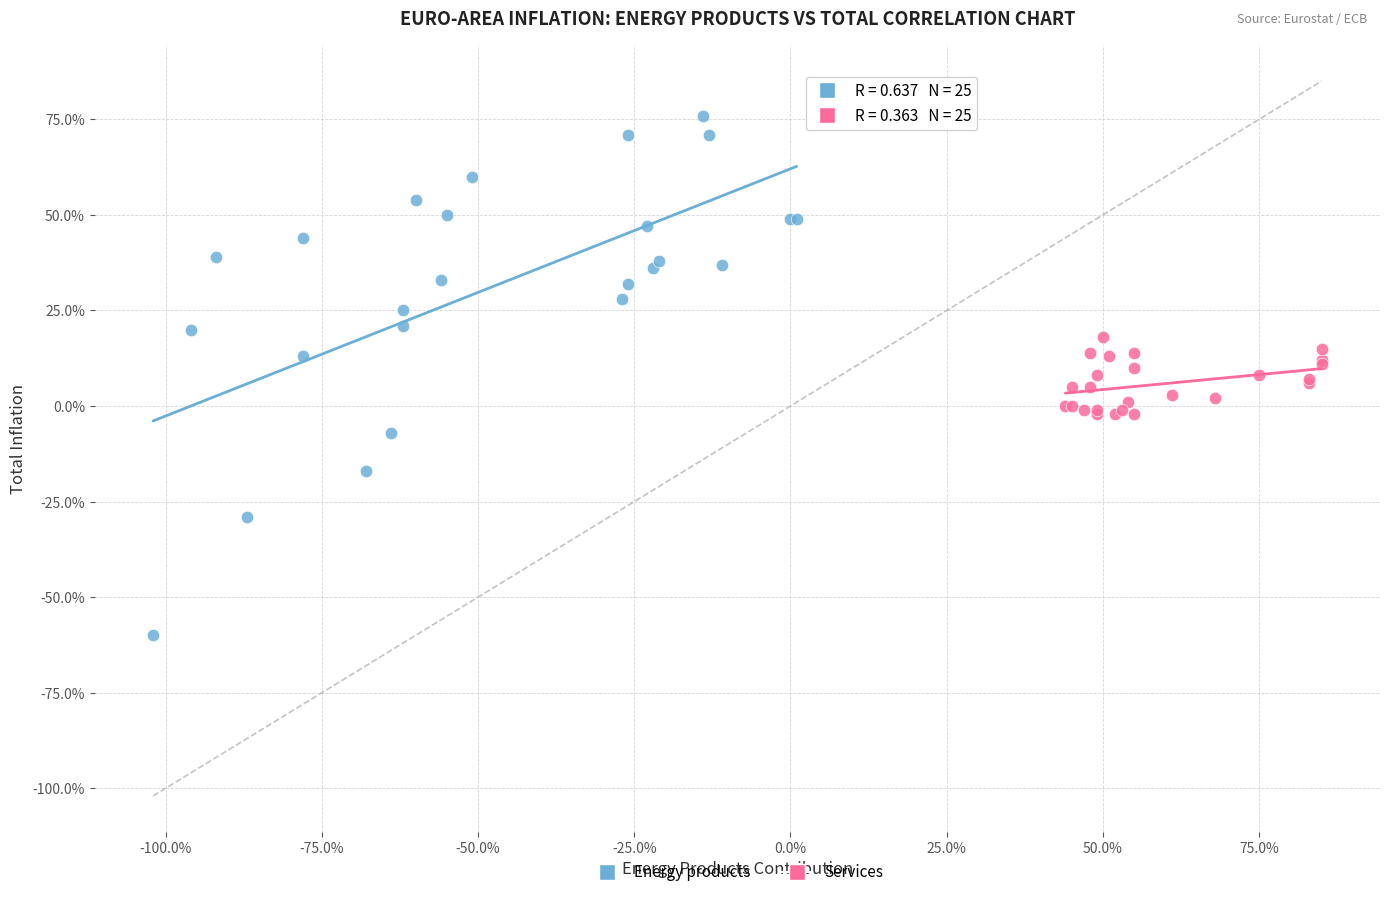

Which series reaches the maximum Y coordinate?

Energy products